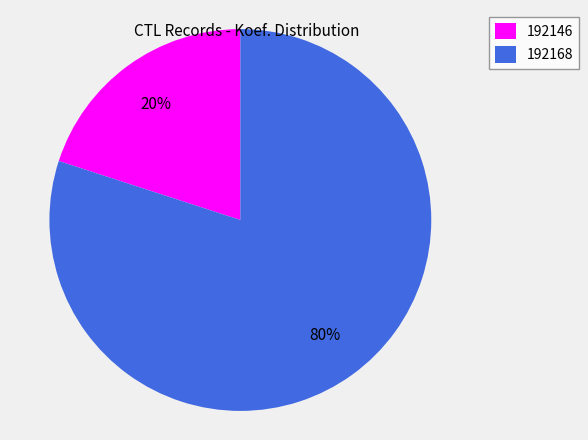

Combined, do 192168 and 192146 account for over 50%?

Yes